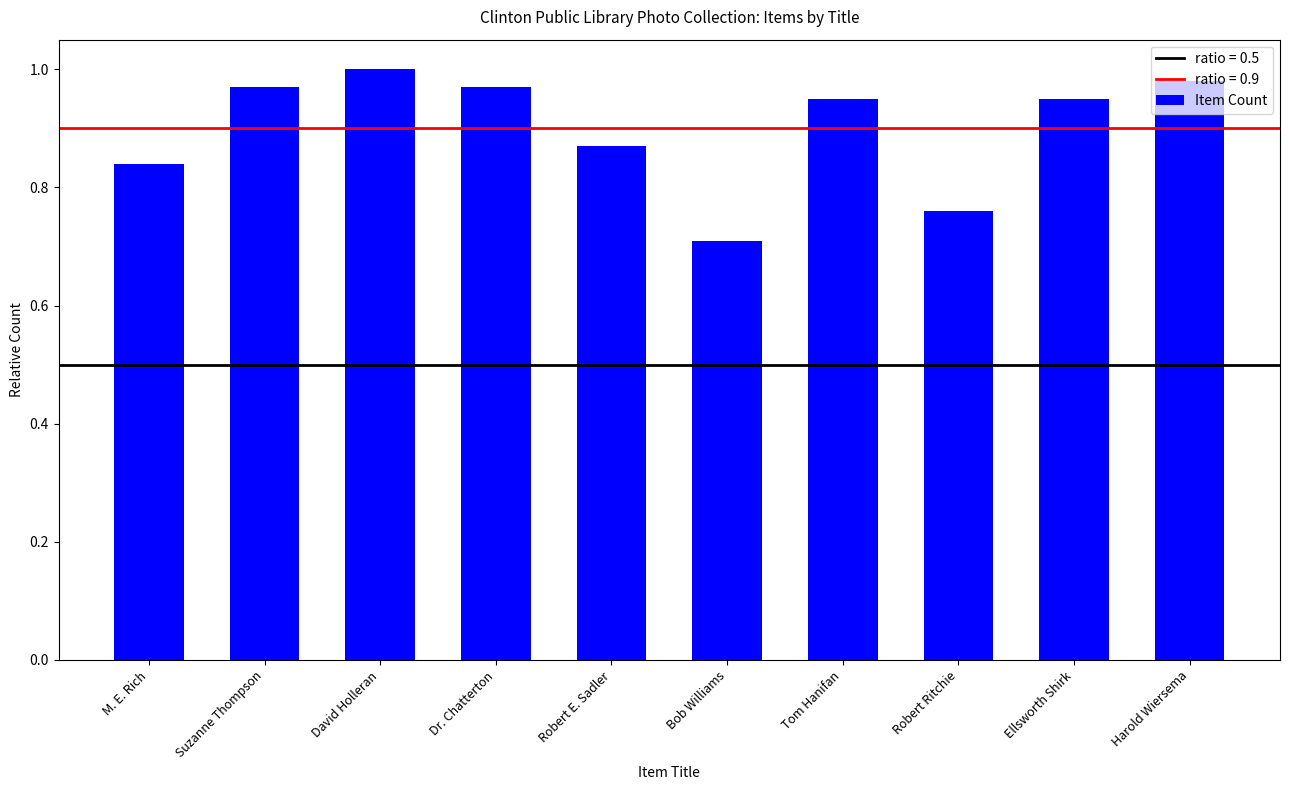

What is the minimum value shown in the chart?

0.7